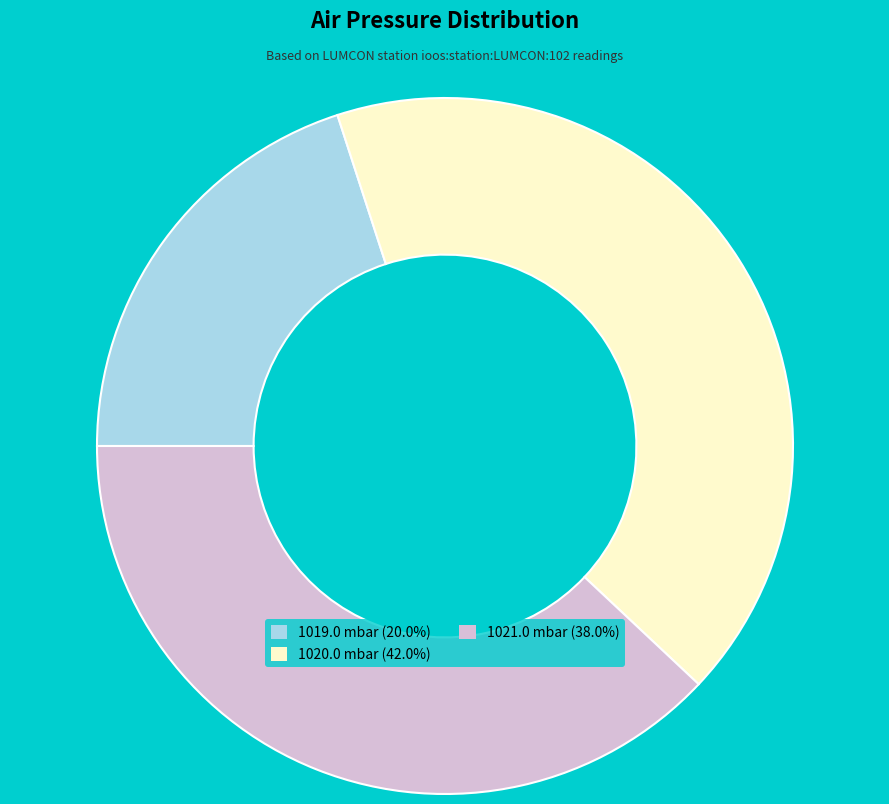

Rank the categories by value from highest to lowest.

1020.0 mbar, 1021.0 mbar, 1019.0 mbar